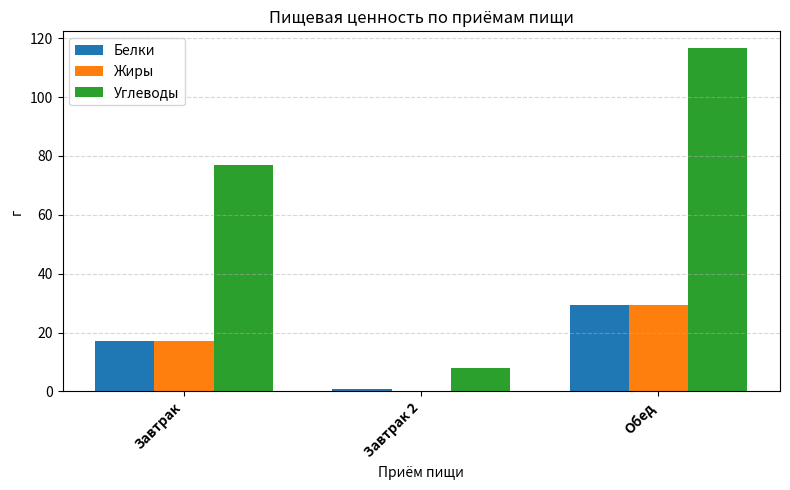

Reading left to right, transcribe all the data shown in this chart.

Белки: Завтрак=17.1	Завтрак 2=0.9	Обед=29.2
Жиры: Завтрак=17.0	Завтрак 2=0.2	Обед=29.2
Углеводы: Завтрак=77.0	Завтрак 2=8.1	Обед=116.5